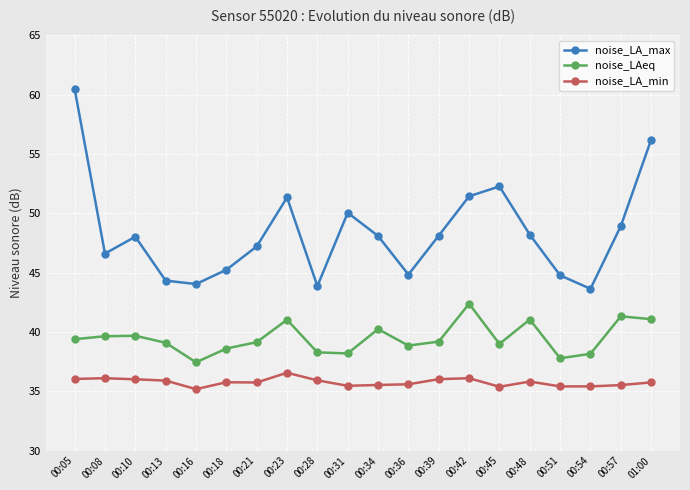

Is the value of noise_LA_max at 00:48 greater than the value of noise_LA_min at 00:08?

Yes